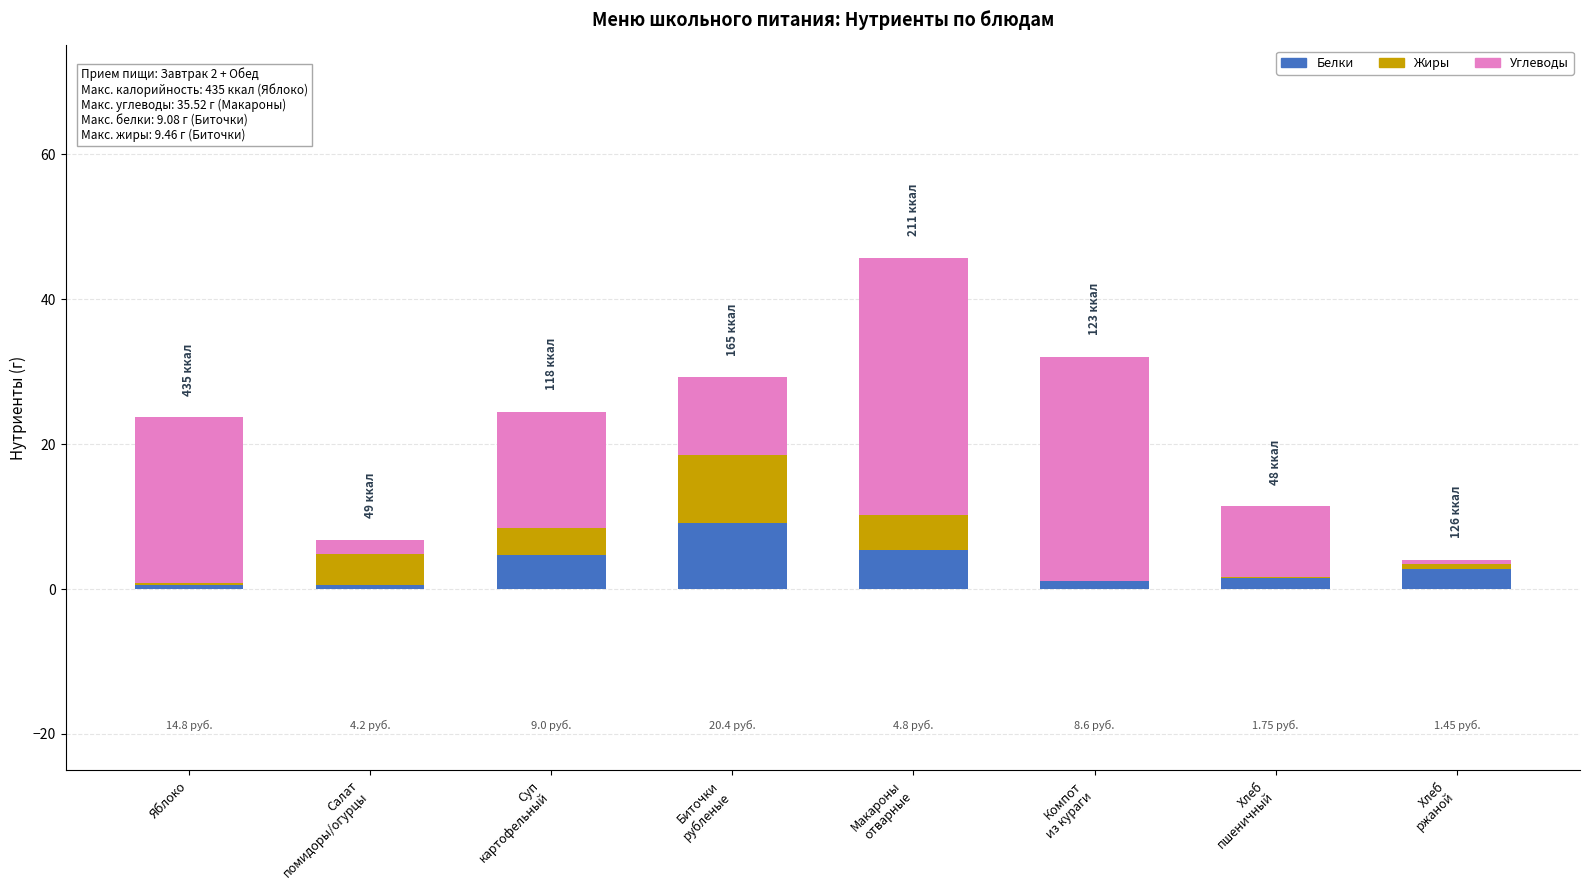

How many data points in Белки are above 2?

4